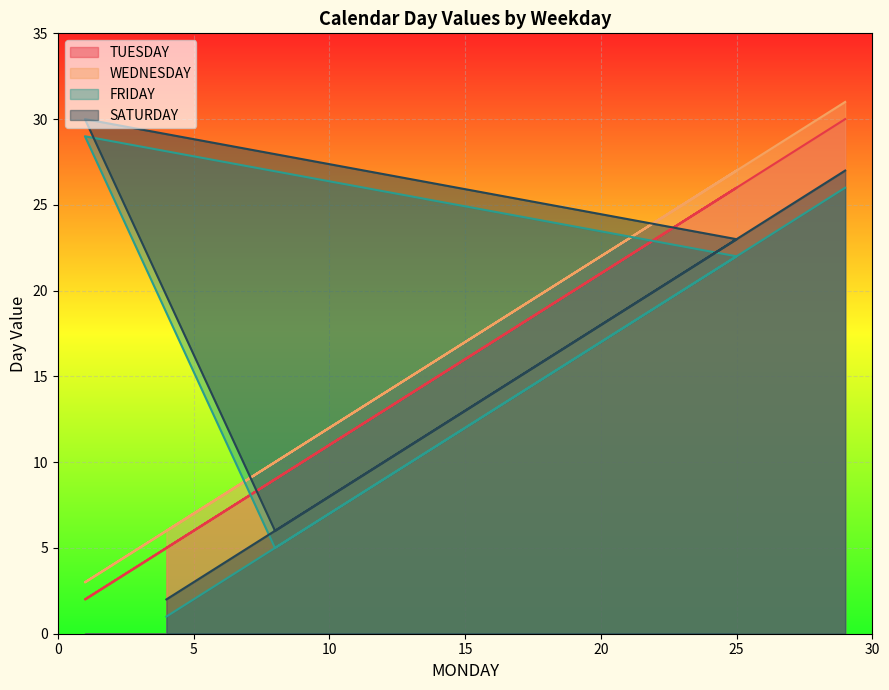

Reading left to right, list all the values displayed in this chart.

TUESDAY: 5	12	19	26	2	9	16	23	30
WEDNESDAY: 6	13	20	27	3	10	17	24	31
FRIDAY: 1	8	15	22	29	5	12	19	26
SATURDAY: 2	9	16	23	30	6	13	20	27